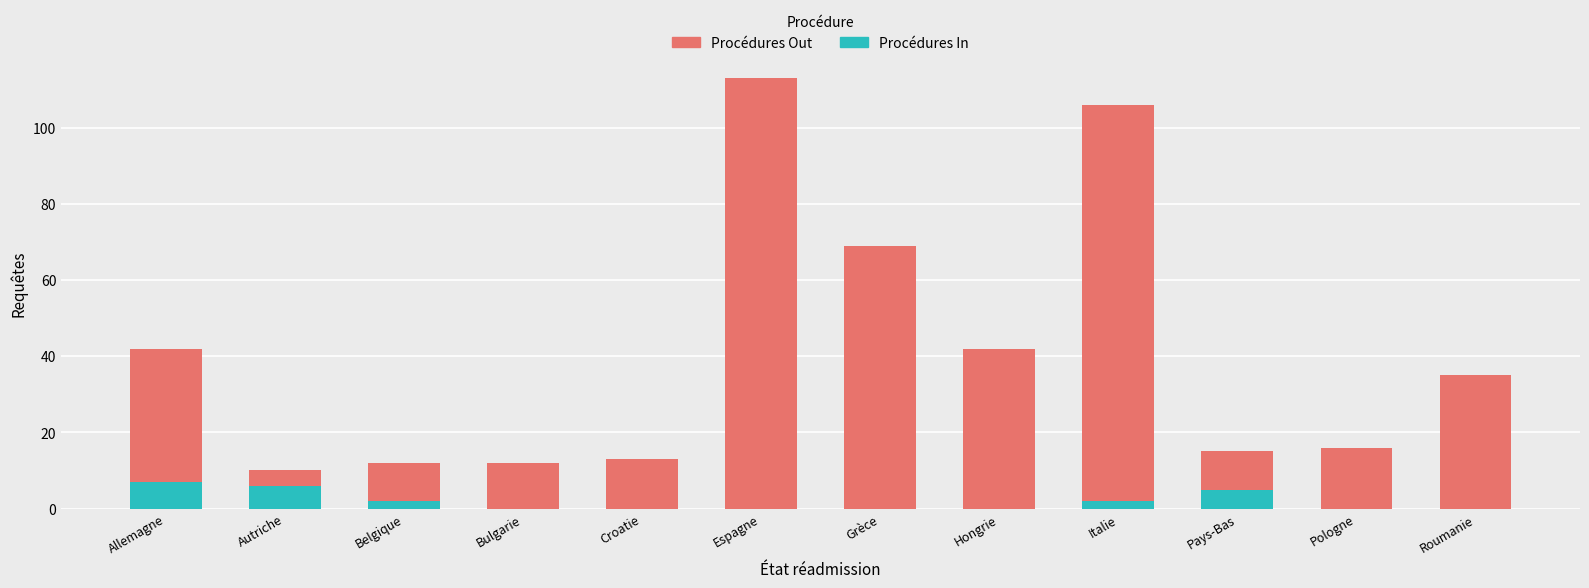

At which category is the sum across all series the highest?

Espagne